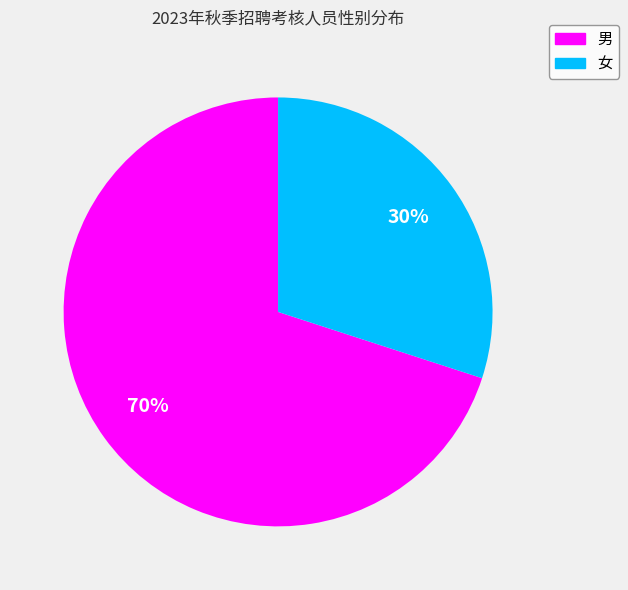

Approximately how many times larger is the value at 男 compared to 女?

2.3